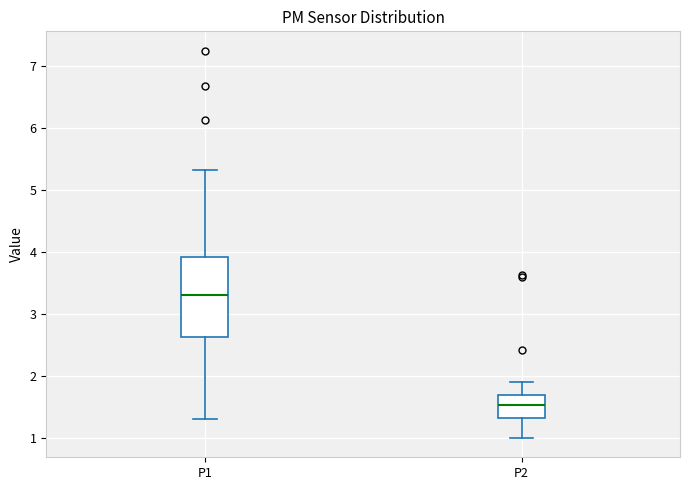

Comparing the boxes themselves (not the whiskers), which one is the tallest?

P1